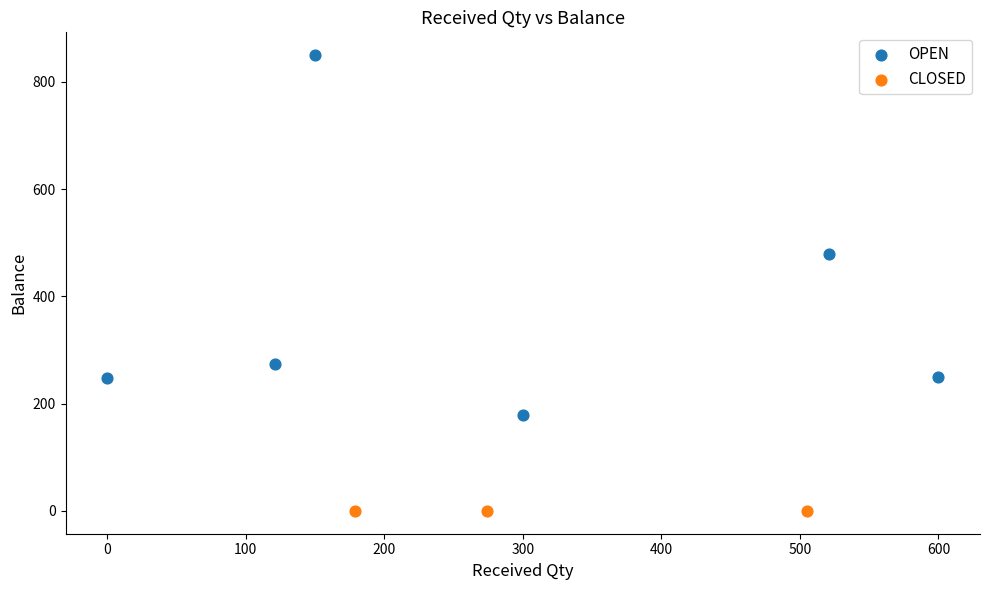

Which series reaches the maximum Y coordinate?

OPEN